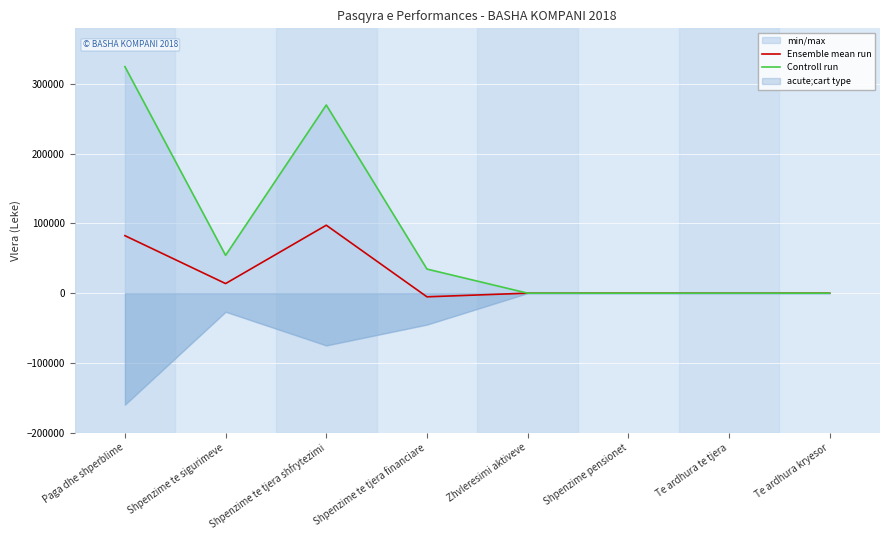

What is the label of the 2nd point from the left?

Shpenzime te sigurimeve